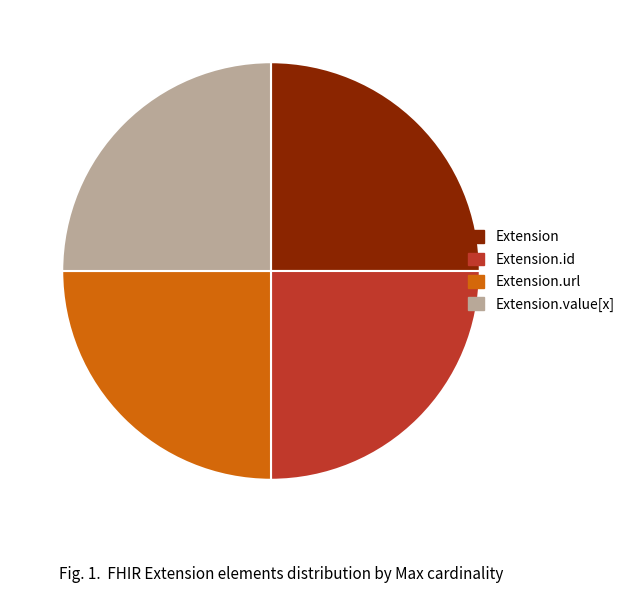

Does any single category account for the majority?

No